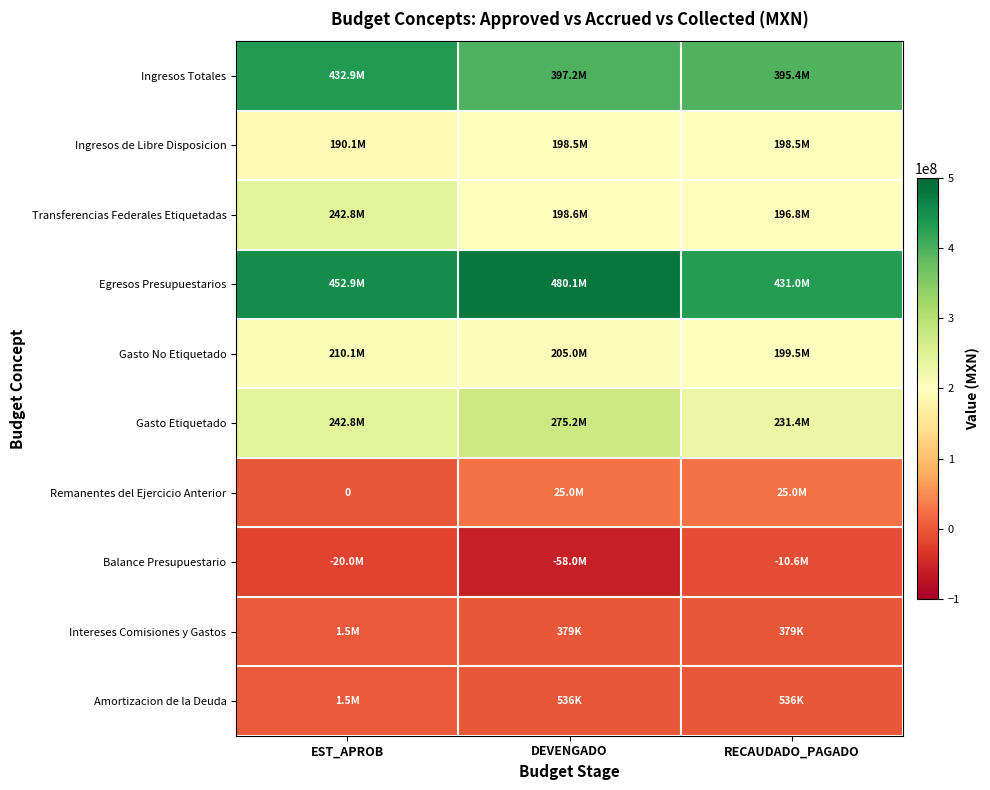

Which series has the largest range (max minus min)?

Egresos Presupuestarios